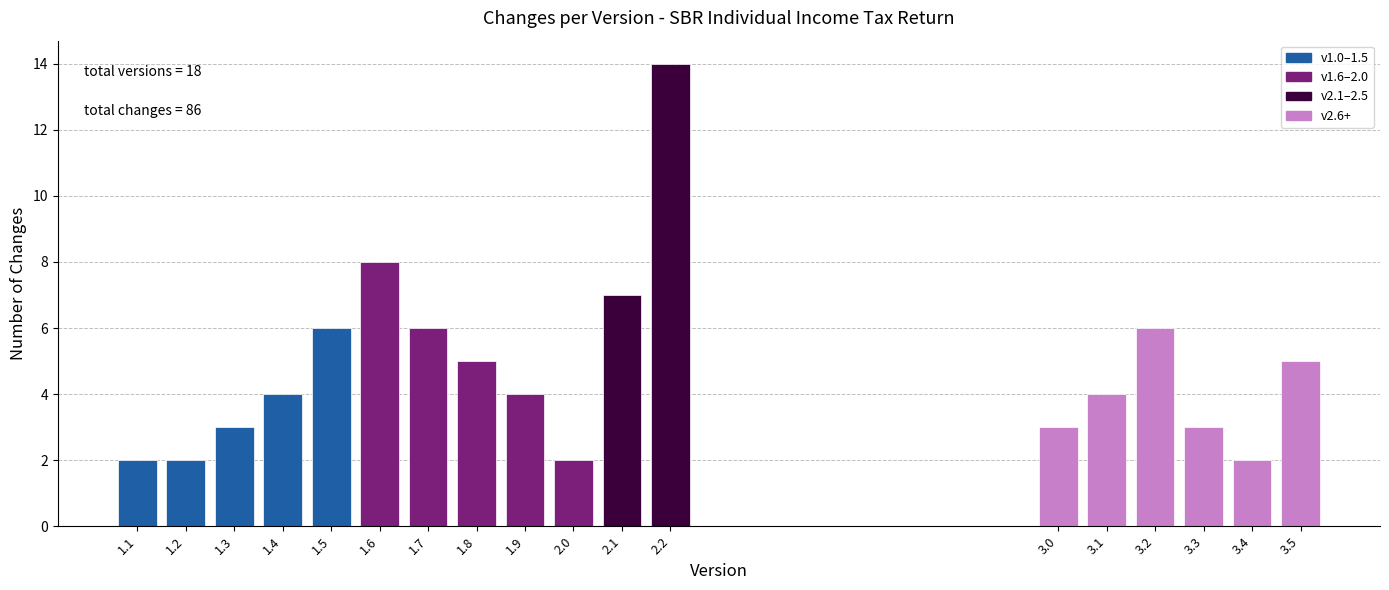

Reading left to right, transcribe all the data shown in this chart.

1.1=2	1.2=2	1.3=3	1.4=4	1.5=6	1.6=8	1.7=6	1.8=5	1.9=4	2.0=2	2.1=7	2.2=14	3.0=3	3.1=4	3.2=6	3.3=3	3.4=2	3.5=5